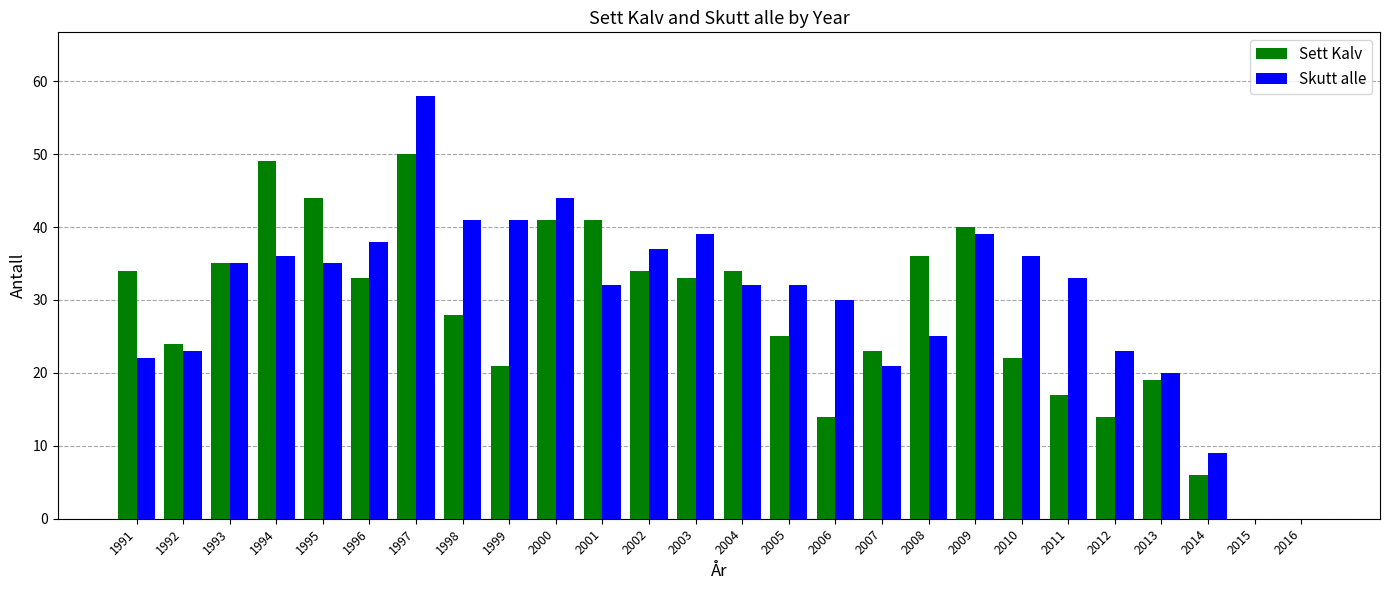

What is the sum of the Skutt alle values at 2005 and 2015?

32